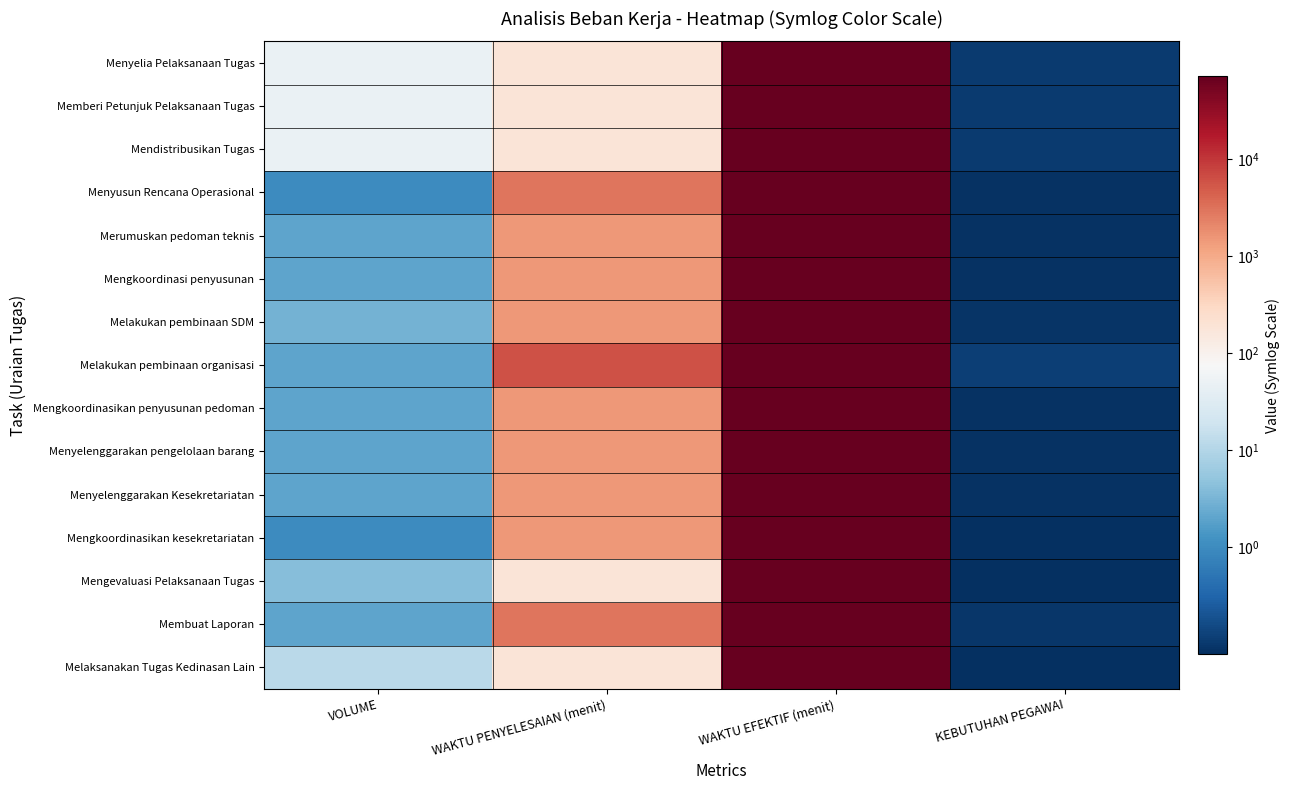

Reading right to left, list all the values displayed in this chart.

Menyelia Pelaksanaan Tugas: KEBUTUHAN PEGAWAI=0.1	WAKTU EFEKTIF (menit)=72000.0	WAKTU PENYELESAIAN (menit)=180.0	VOLUME=48.0
Memberi Petunjuk Pelaksanaan Tugas: KEBUTUHAN PEGAWAI=0.1	WAKTU EFEKTIF (menit)=72000.0	WAKTU PENYELESAIAN (menit)=180.0	VOLUME=48.0
Mendistribusikan Tugas: KEBUTUHAN PEGAWAI=0.1	WAKTU EFEKTIF (menit)=72000.0	WAKTU PENYELESAIAN (menit)=180.0	VOLUME=48.0
Menyusun Rencana Operasional: KEBUTUHAN PEGAWAI=0.0	WAKTU EFEKTIF (menit)=72000.0	WAKTU PENYELESAIAN (menit)=3000.0	VOLUME=1.0
Merumuskan pedoman teknis: KEBUTUHAN PEGAWAI=0.0	WAKTU EFEKTIF (menit)=72000.0	WAKTU PENYELESAIAN (menit)=1500.0	VOLUME=2.0
Mengkoordinasi penyusunan: KEBUTUHAN PEGAWAI=0.0	WAKTU EFEKTIF (menit)=72000.0	WAKTU PENYELESAIAN (menit)=1500.0	VOLUME=2.0
Melakukan pembinaan SDM: KEBUTUHAN PEGAWAI=0.1	WAKTU EFEKTIF (menit)=72000.0	WAKTU PENYELESAIAN (menit)=1500.0	VOLUME=3.0
Melakukan pembinaan organisasi: KEBUTUHAN PEGAWAI=0.2	WAKTU EFEKTIF (menit)=72000.0	WAKTU PENYELESAIAN (menit)=6000.0	VOLUME=2.0
Mengkoordinasikan penyusunan pedoman: KEBUTUHAN PEGAWAI=0.0	WAKTU EFEKTIF (menit)=72000.0	WAKTU PENYELESAIAN (menit)=1500.0	VOLUME=2.0
Menyelenggarakan pengelolaan barang: KEBUTUHAN PEGAWAI=0.0	WAKTU EFEKTIF (menit)=72000.0	WAKTU PENYELESAIAN (menit)=1500.0	VOLUME=2.0
Menyelenggarakan Kesekretariatan: KEBUTUHAN PEGAWAI=0.0	WAKTU EFEKTIF (menit)=72000.0	WAKTU PENYELESAIAN (menit)=1500.0	VOLUME=2.0
Mengkoordinasikan kesekretariatan: KEBUTUHAN PEGAWAI=0.0	WAKTU EFEKTIF (menit)=72000.0	WAKTU PENYELESAIAN (menit)=1500.0	VOLUME=1.0
Mengevaluasi Pelaksanaan Tugas: KEBUTUHAN PEGAWAI=0.0	WAKTU EFEKTIF (menit)=72000.0	WAKTU PENYELESAIAN (menit)=180.0	VOLUME=4.0
Membuat Laporan: KEBUTUHAN PEGAWAI=0.1	WAKTU EFEKTIF (menit)=72000.0	WAKTU PENYELESAIAN (menit)=3000.0	VOLUME=2.0
Melaksanakan Tugas Kedinasan Lain: KEBUTUHAN PEGAWAI=0.0	WAKTU EFEKTIF (menit)=72000.0	WAKTU PENYELESAIAN (menit)=180.0	VOLUME=12.0